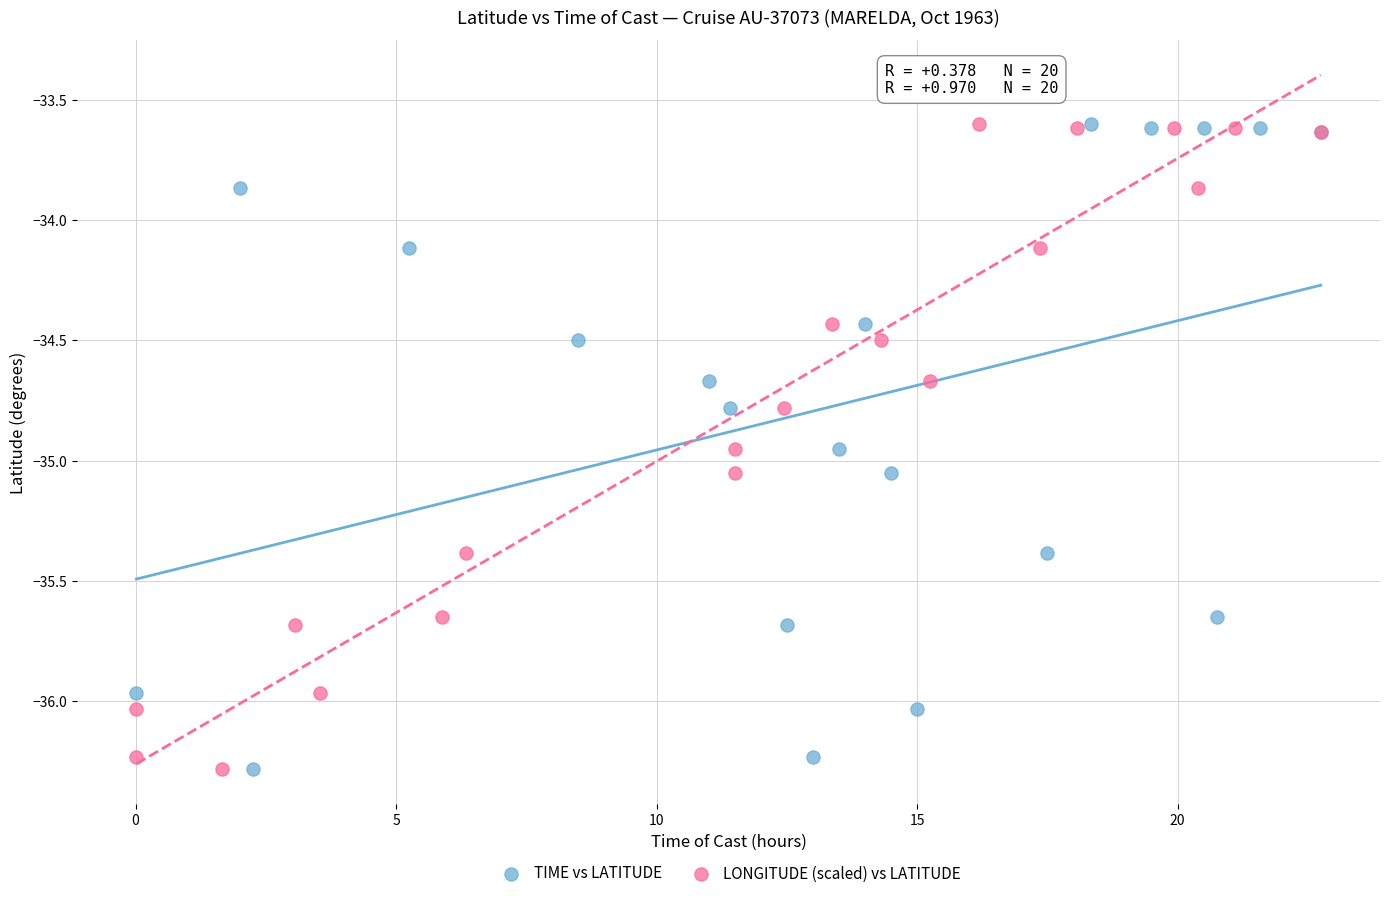

What are all the series names shown in the legend?

TIME vs LATITUDE, LONGITUDE (scaled) vs LATITUDE